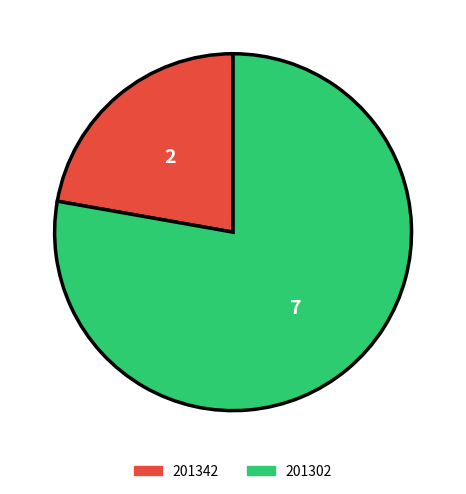

What is the ratio of the value at 201302 to the value at 201342?

3.5